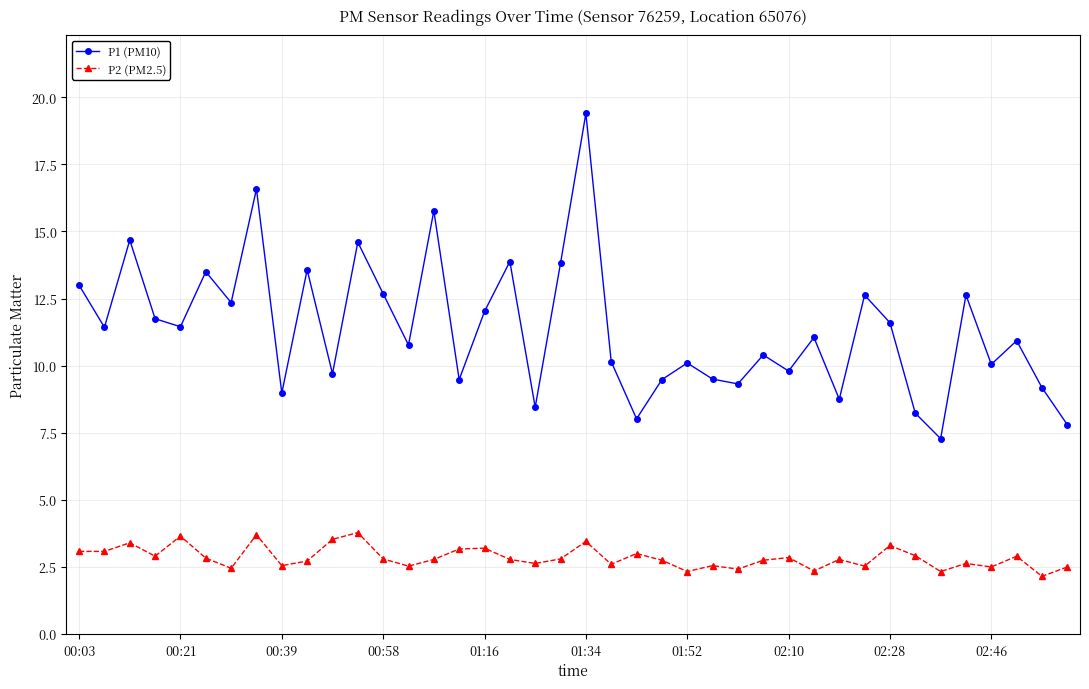

How many data points does each series have?

40